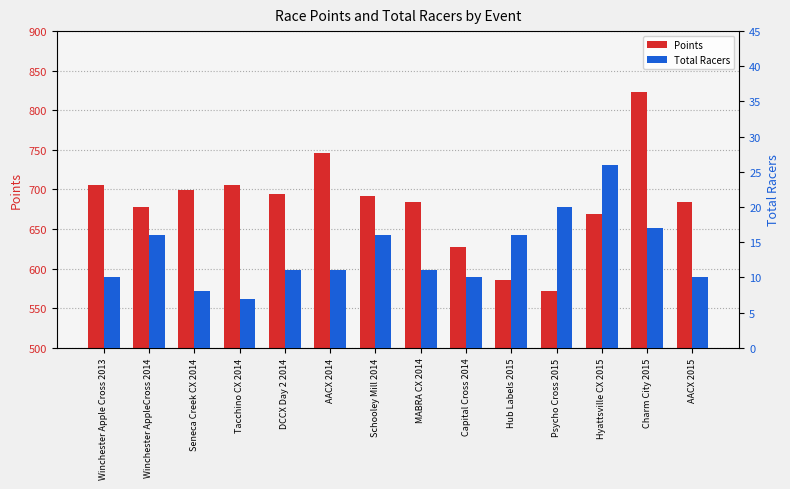

The value of Total Racers at Capital Cross 2014 is 2.6. True or false?

False